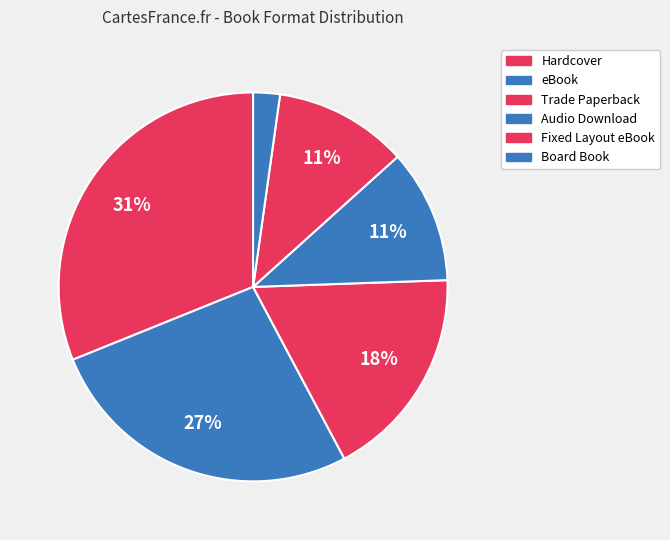

Which has a higher value, Trade Paperback or Fixed Layout eBook?

Trade Paperback